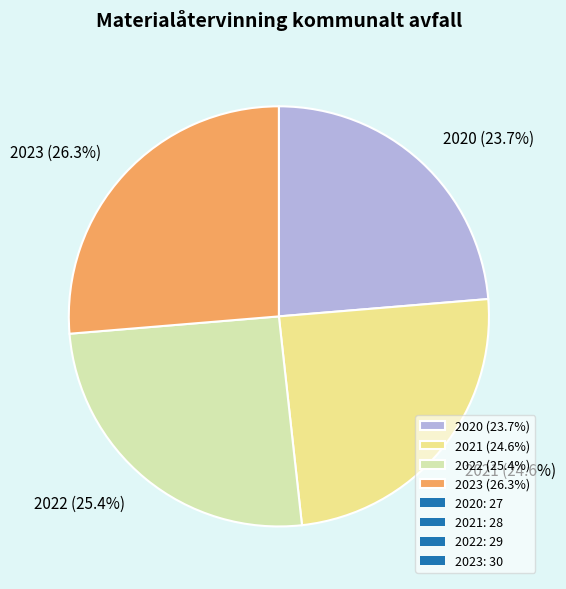

How many segments does this pie chart have?

4